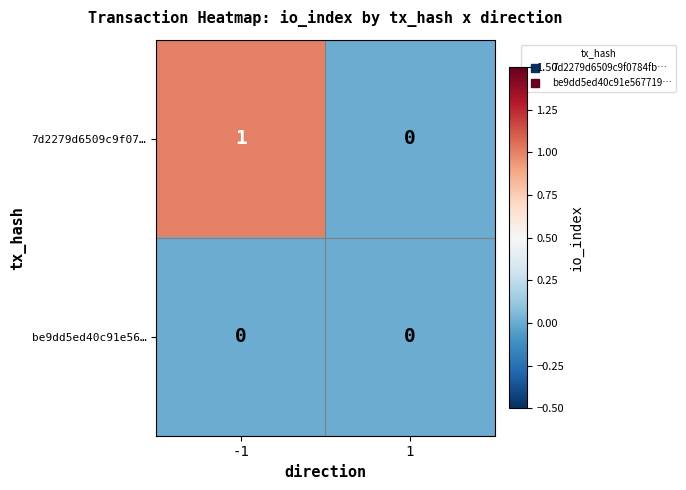

Reading left to right, transcribe all the data shown in this chart.

7d2279d6509c9f07…: 1	0
be9dd5ed40c91e56…: 0	0